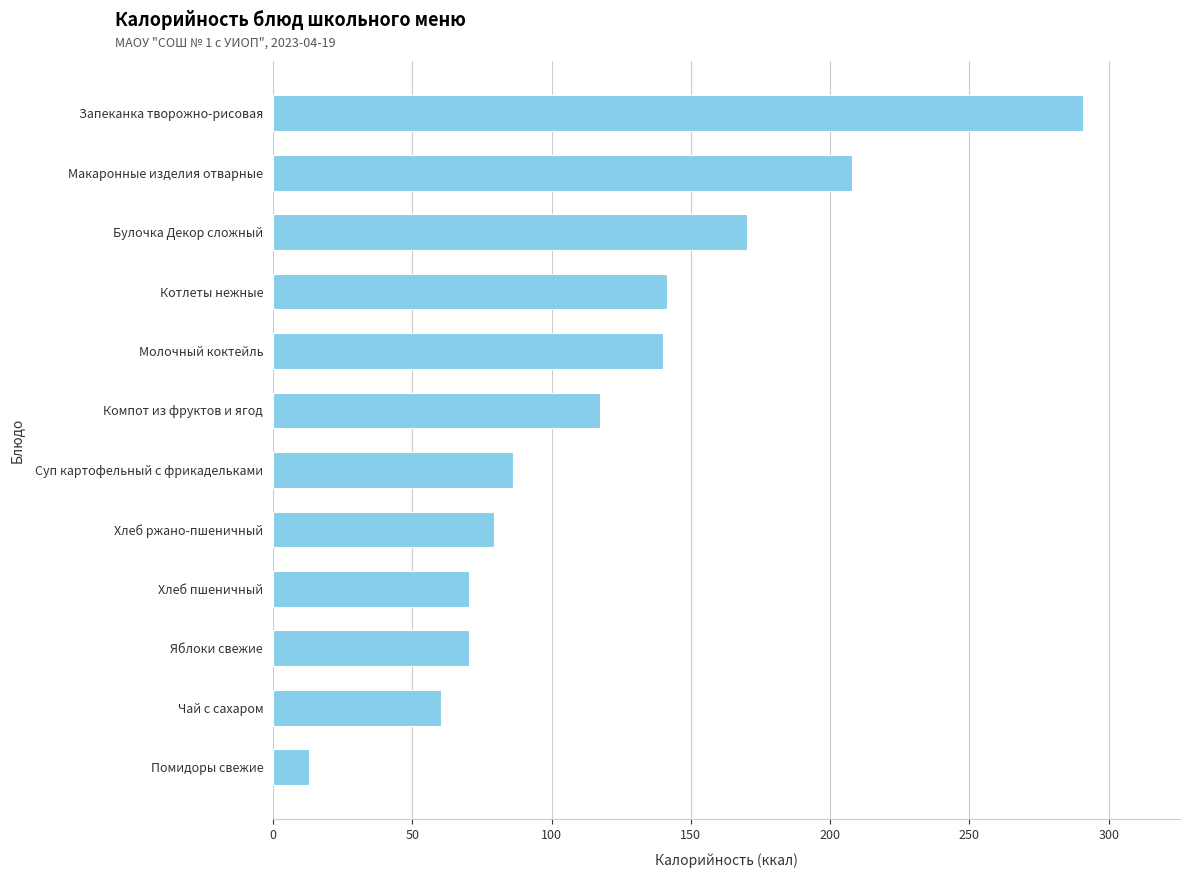

The value at Молочный коктейль is 184.1. True or false?

False